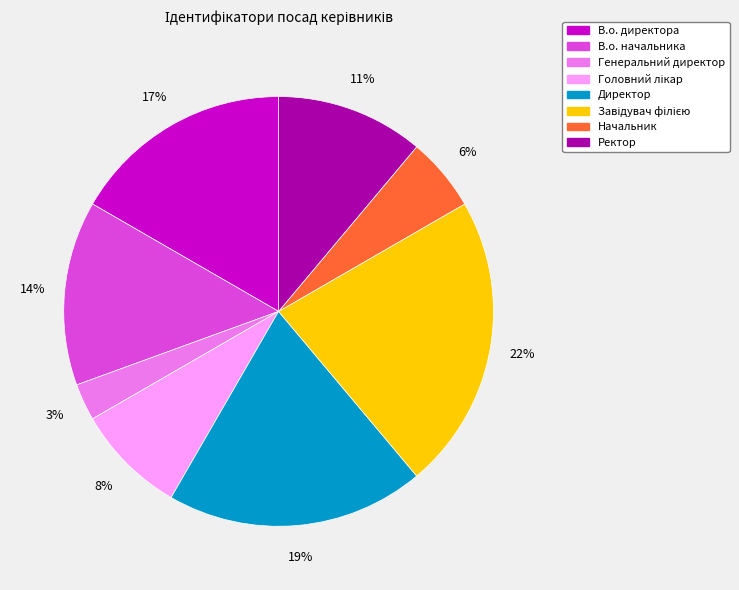

What is the smallest slice in the pie chart?

Генеральний директор